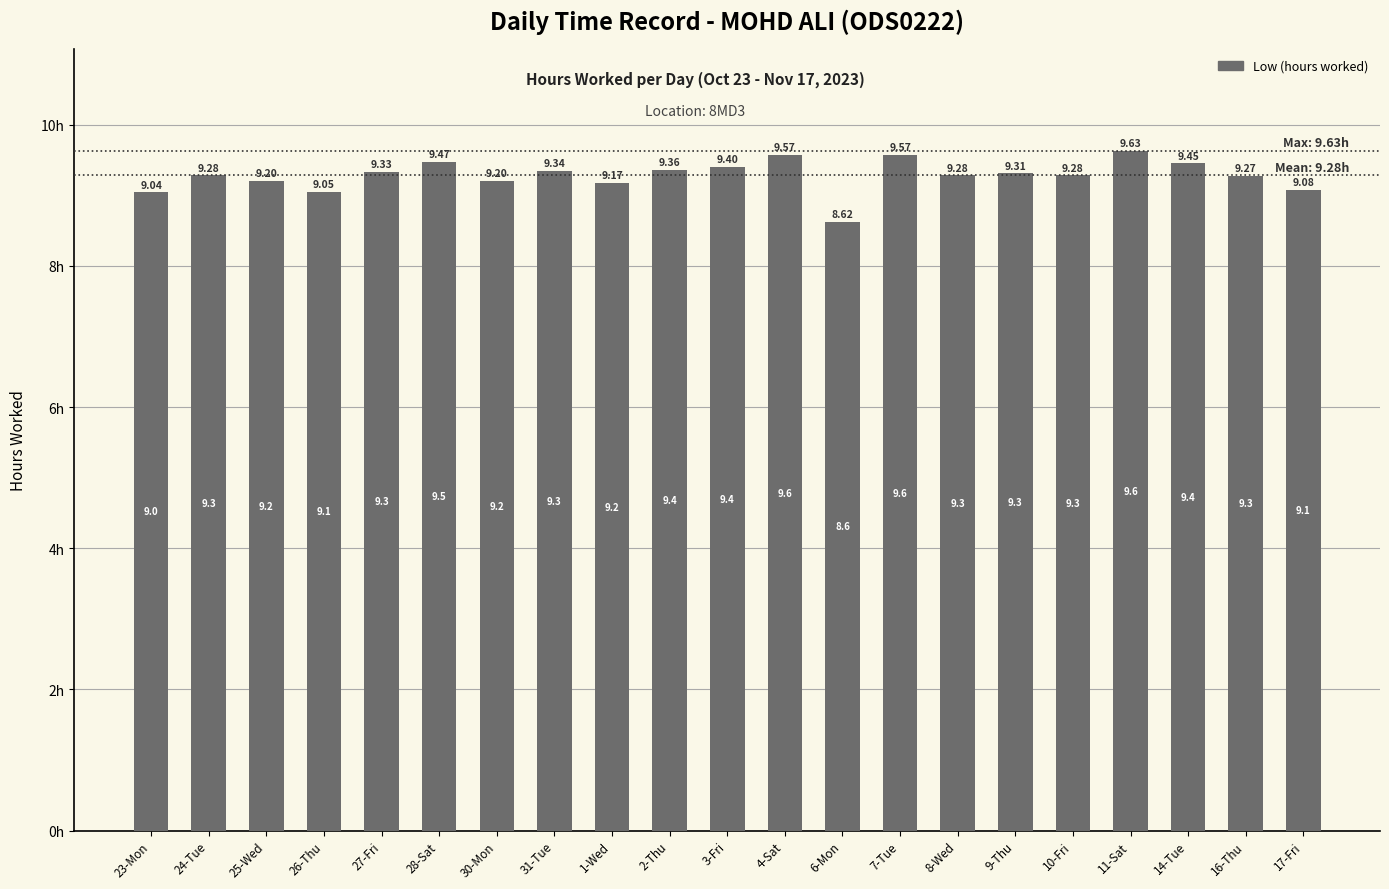

What is the value of the 13th bar from the left?

8.6